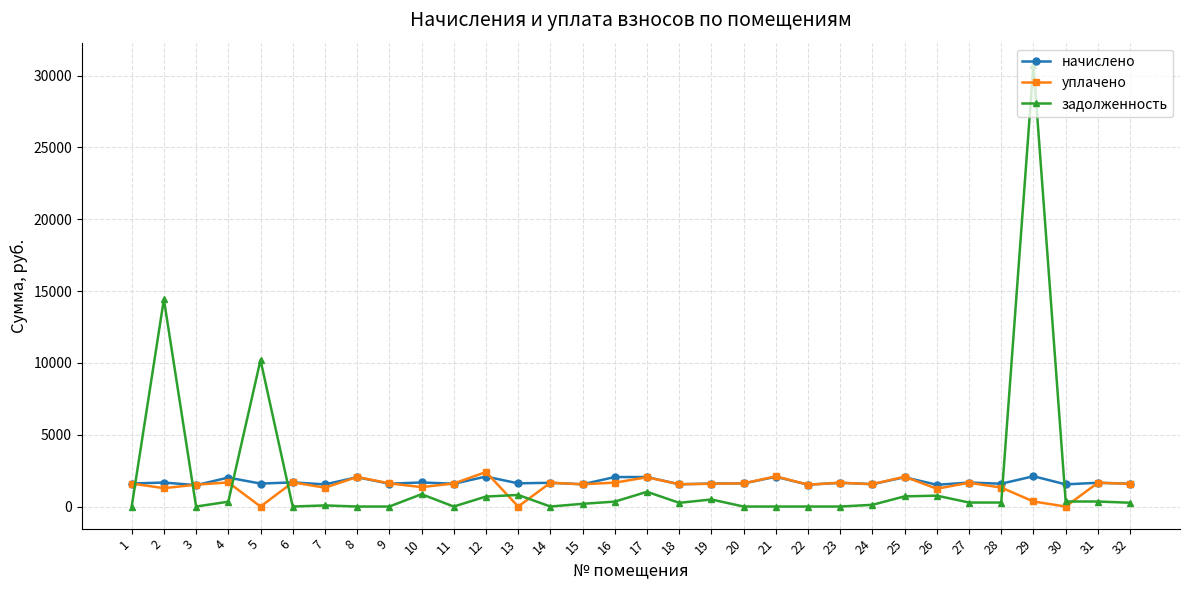

Which series has the widest spread of values?

задолженность